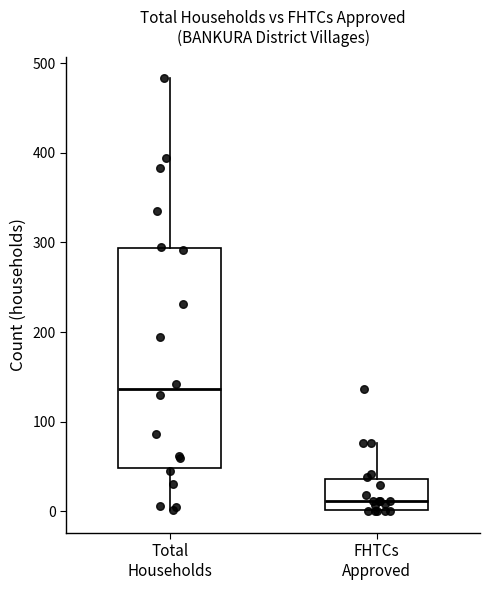

Where is the lower edge of the box for FHTCs Approved on the y-axis? The values are not printed on the chart, so give them approximately, as read against the axis.

0